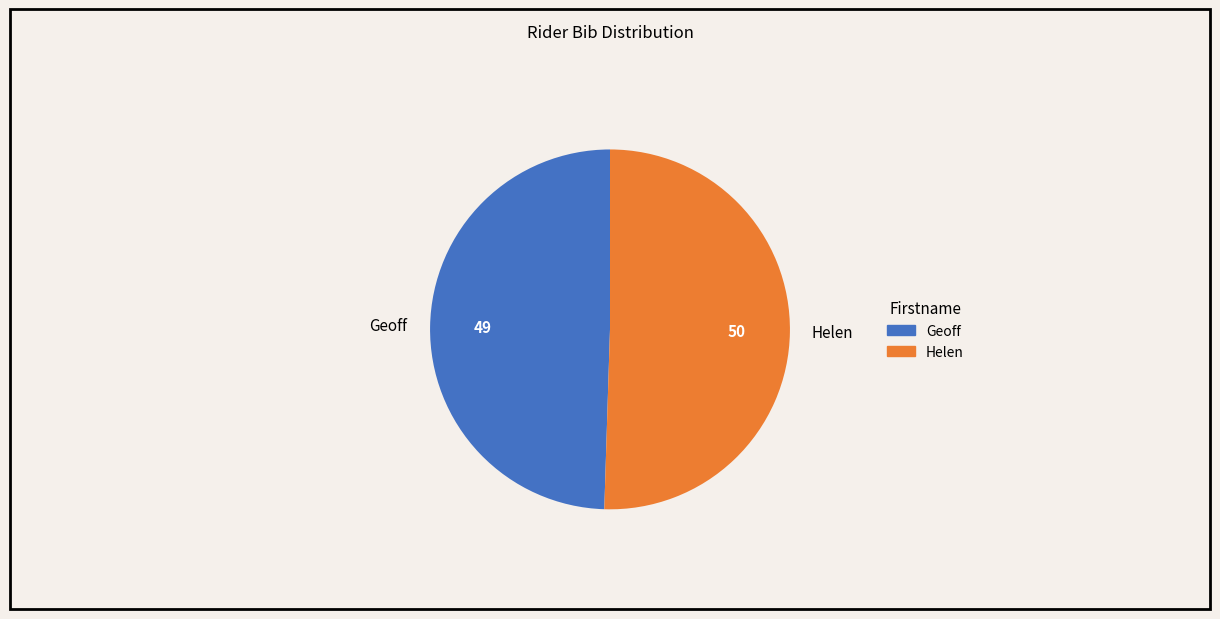

Is the sum of Helen and Geoff greater than half?

Yes